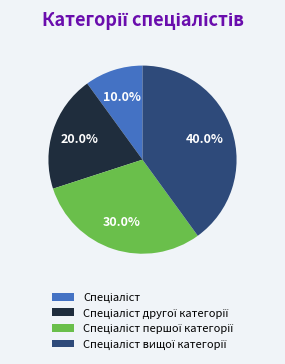

Is there a majority slice in this chart?

No